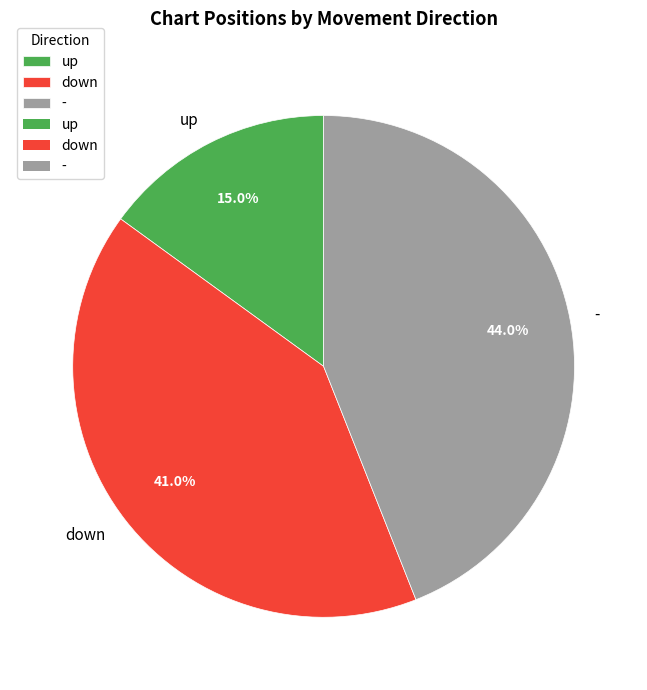

True or false: - accounts for 44% of the total.

True